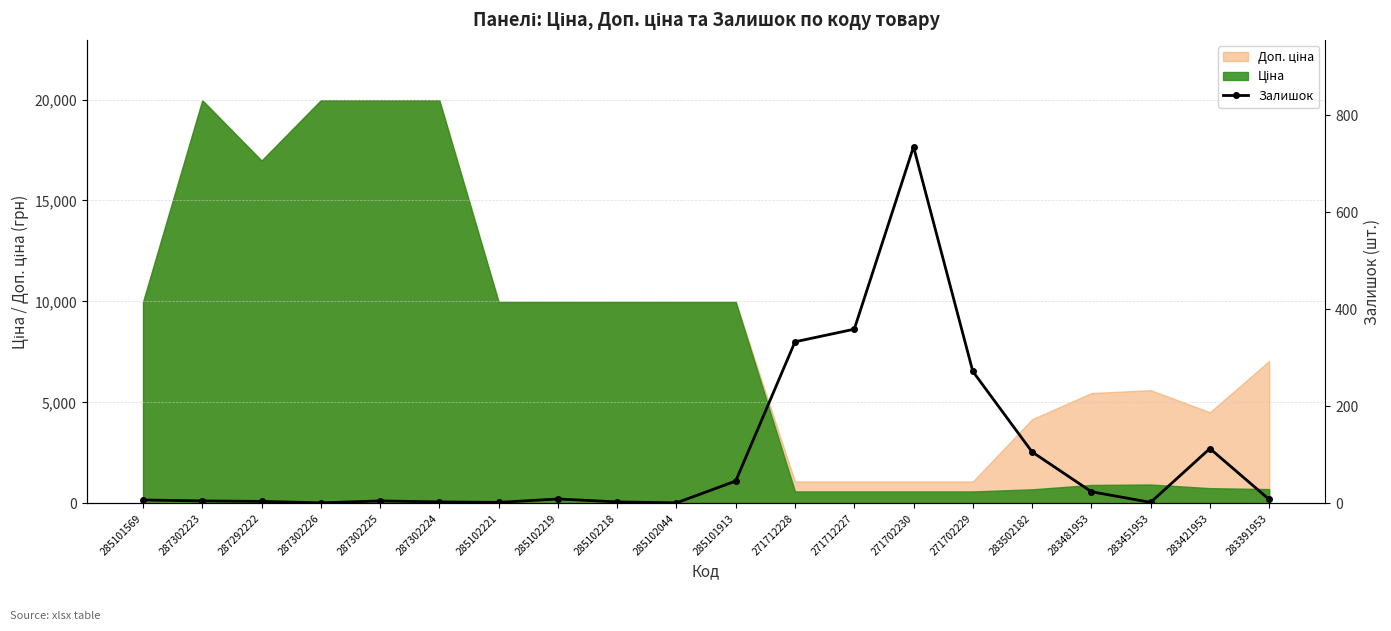

At which category does the chart reach its minimum across all series?

287302226